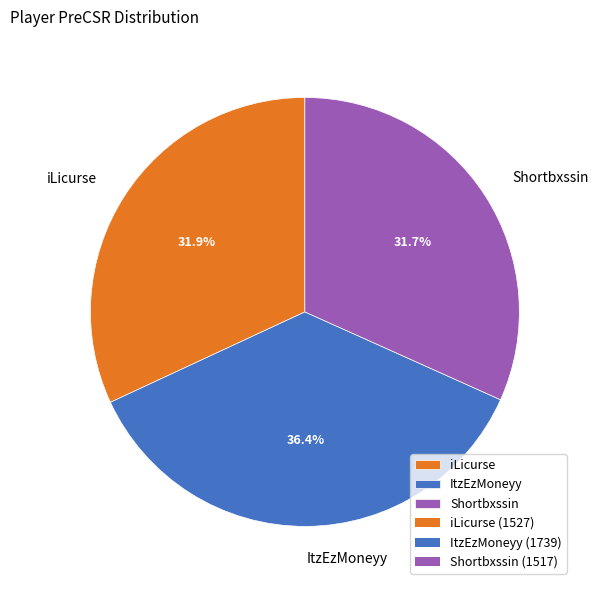

Approximately how many times larger is the value at ItzEzMoneyy compared to iLicurse?

1.1